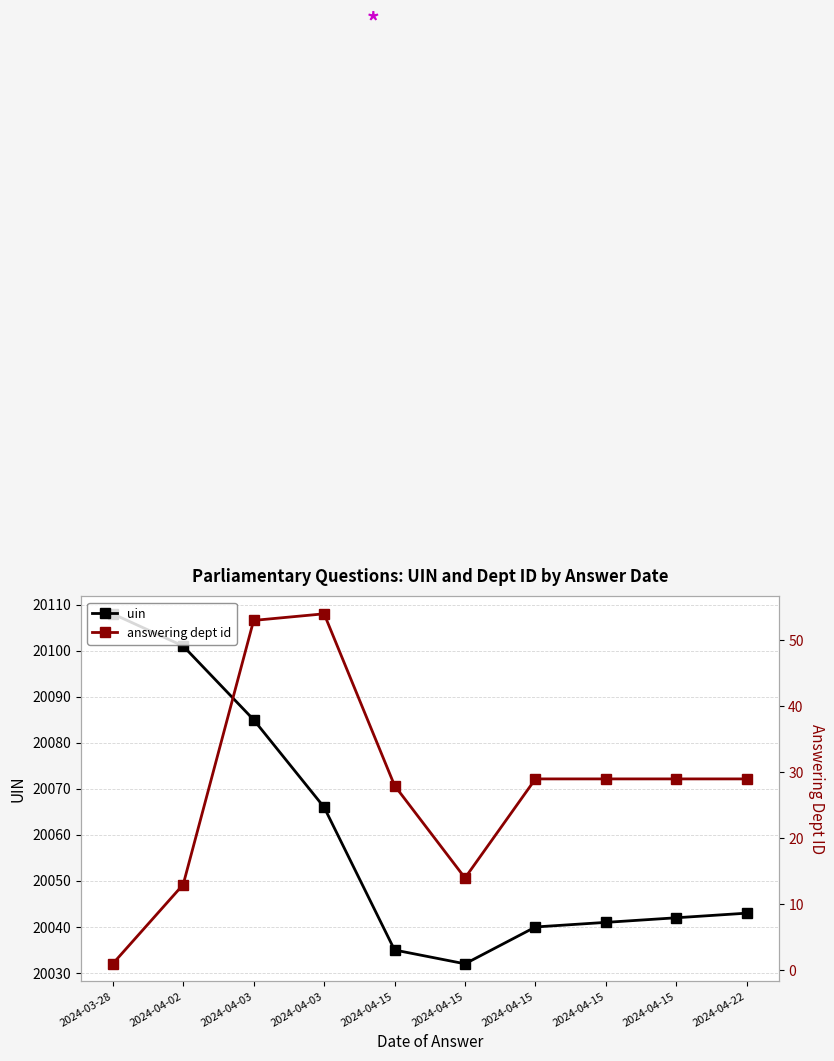

How many lines are shown in the chart?

2